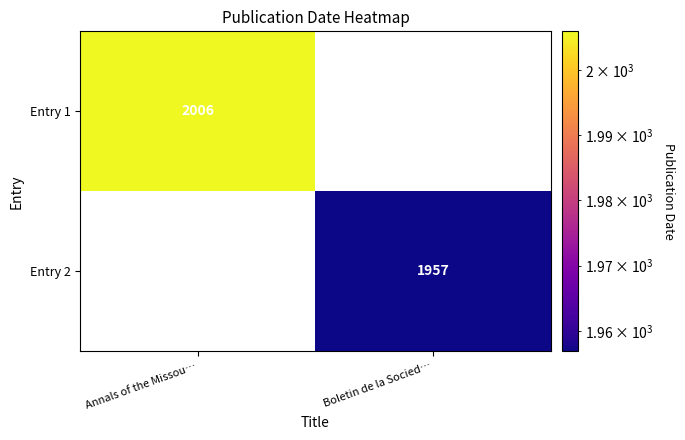

The Entry 2 series shows 1031 at Boletin de la Socied…. True or false?

False